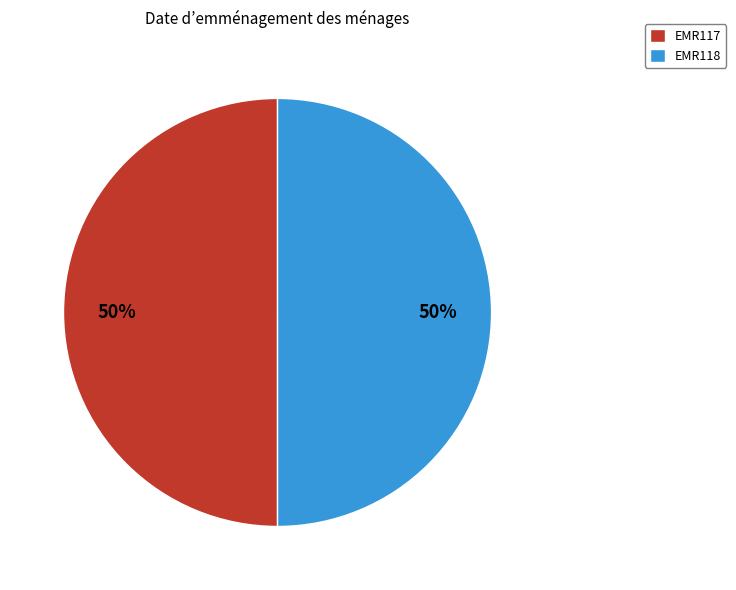

To the nearest percent, what is the average slice percentage?

50%